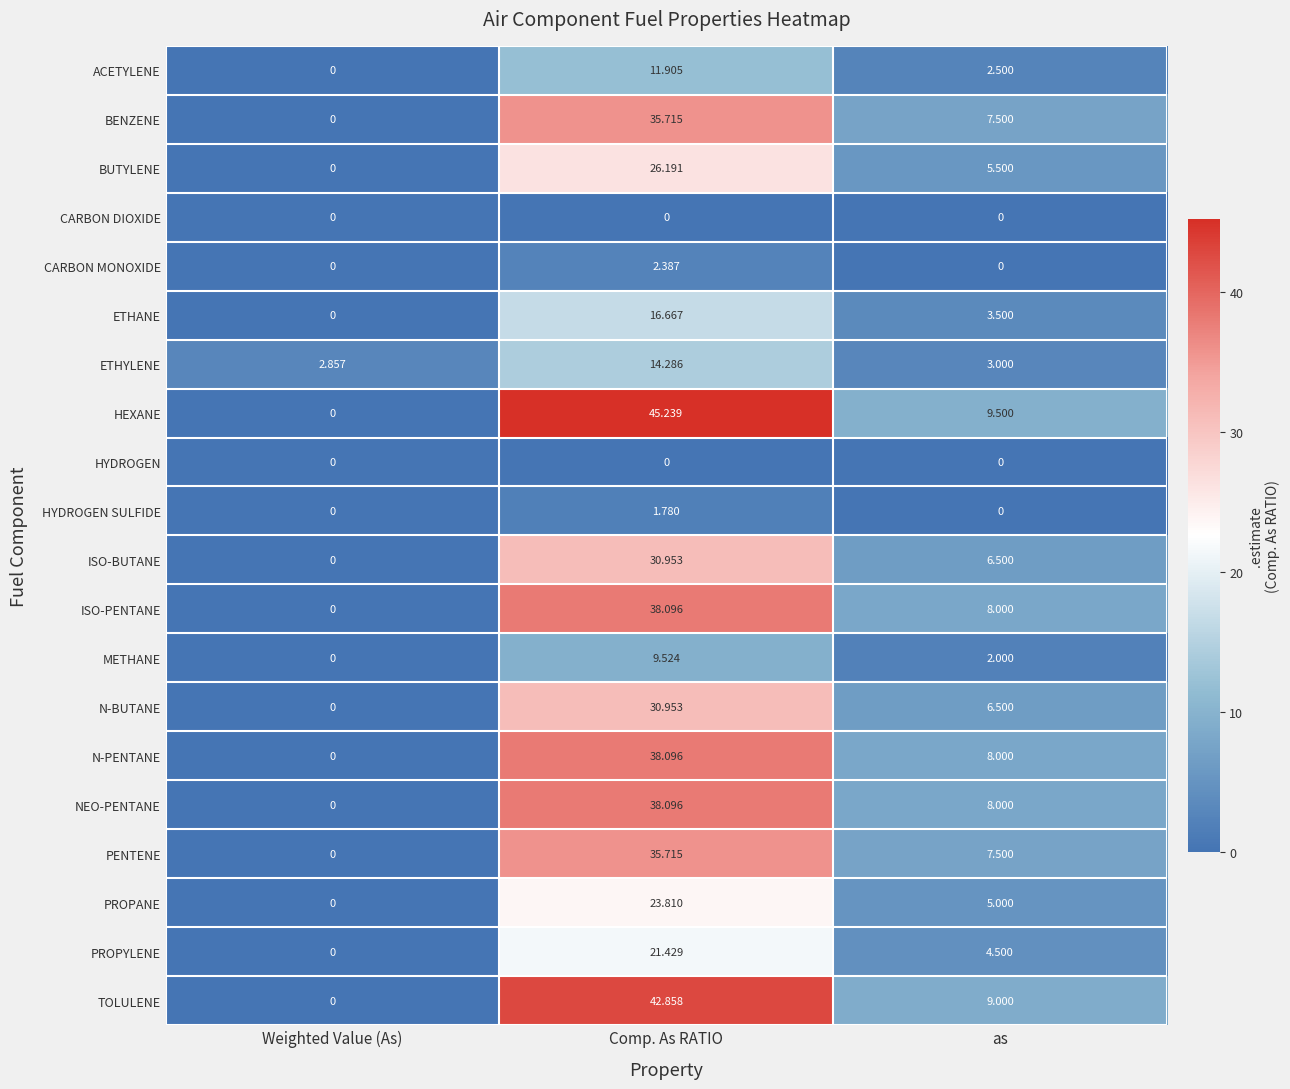

How many data points does each series have?

3